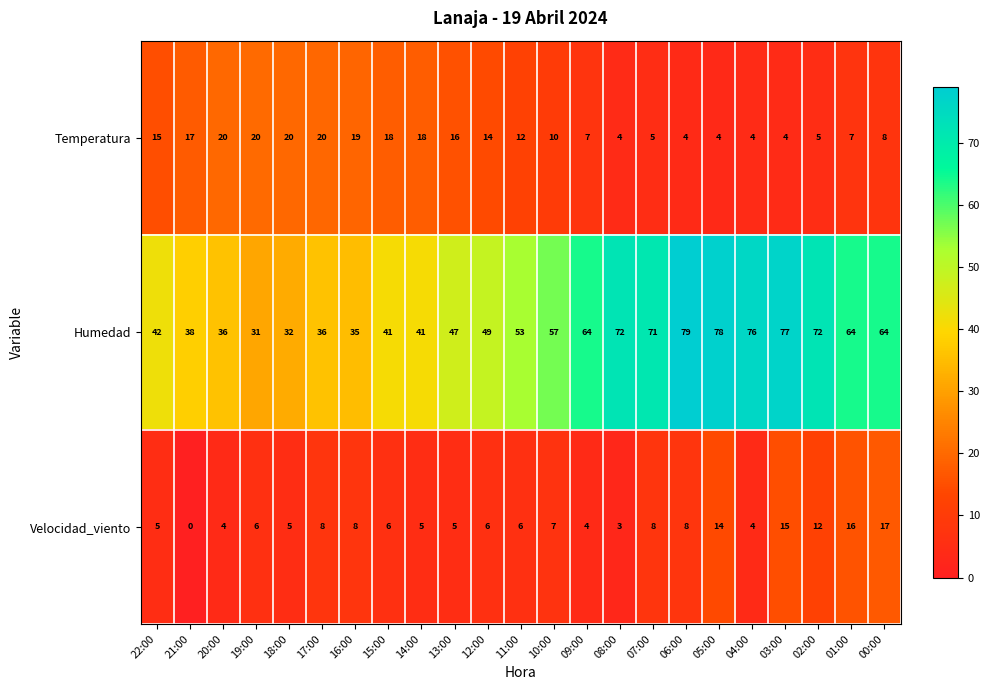

Is it true that Humedad equals 25 at 02:00?

False